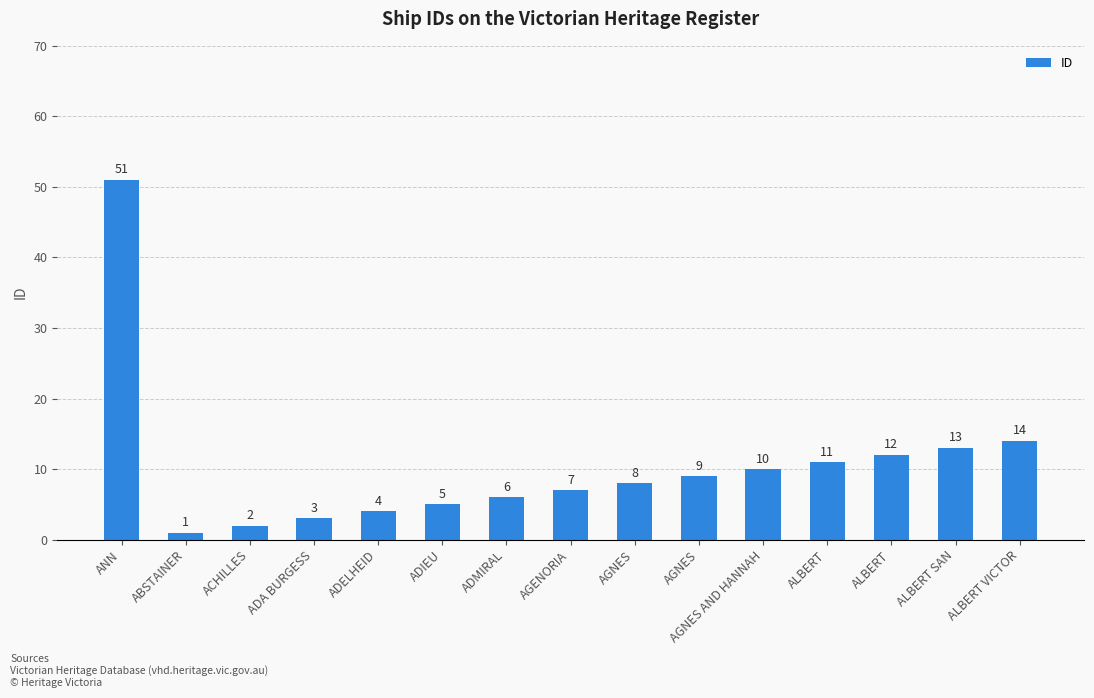

How many bars are there in total?

15